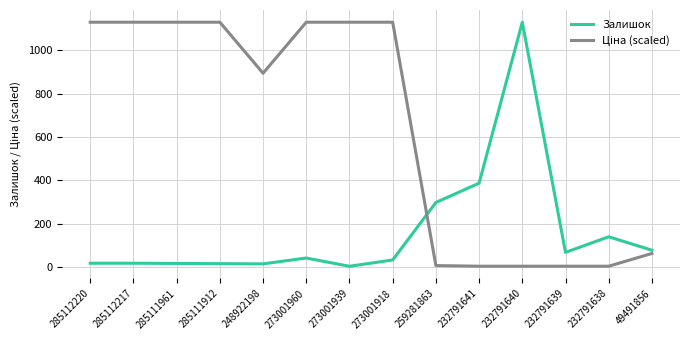

What is the greatest value displayed?

1129.0